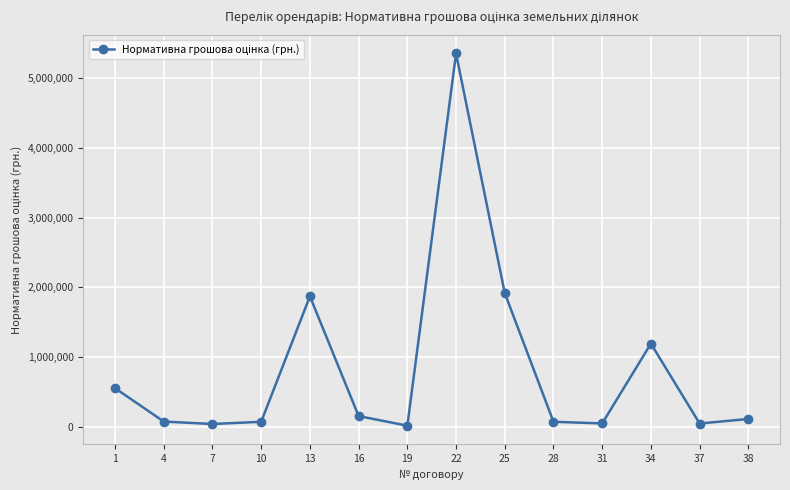

What is the value of the 6th point from the left?

153944.9